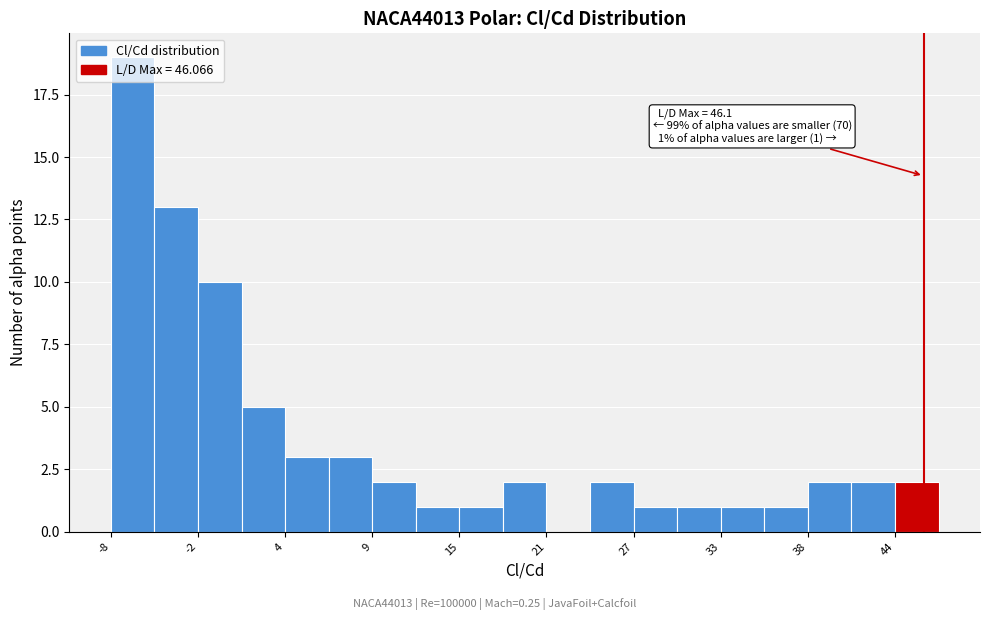

Around what value on the x-axis is the tallest bar? Give the approximate position of its centre, as read against the axis.

-6